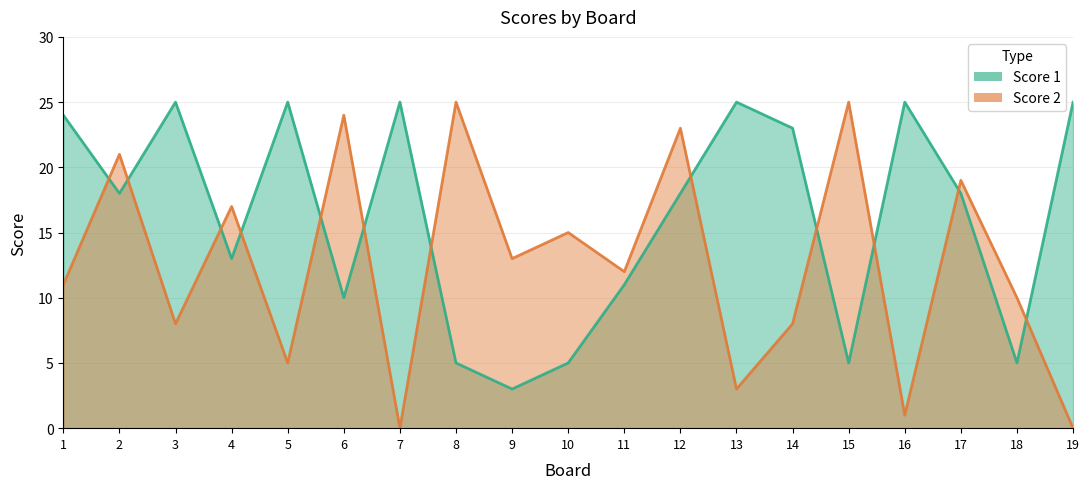

Is it true that Score 1 equals 12 at 12?

False